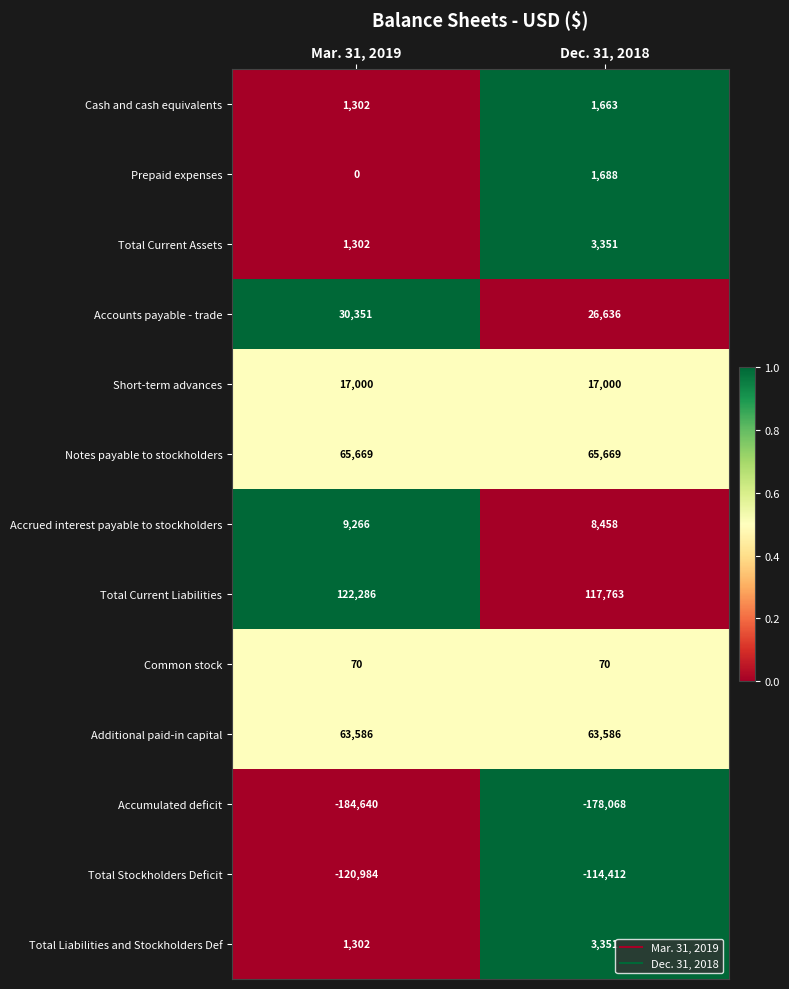

What is the difference between the highest and lowest values at Dec. 31, 2018?

295831